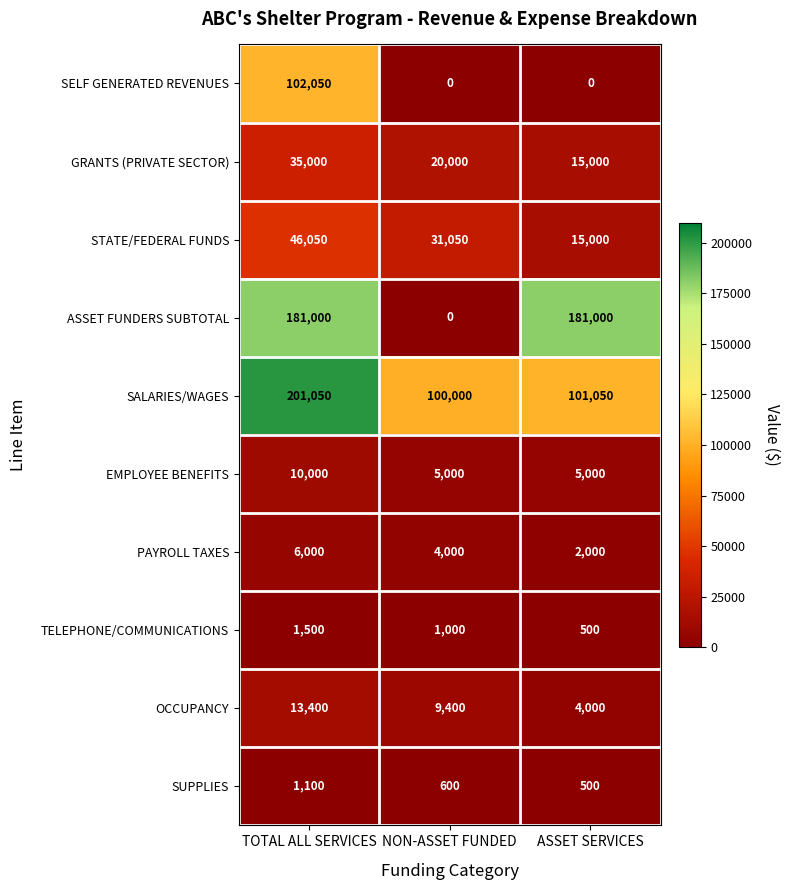

The value of SELF GENERATED REVENUES at TOTAL ALL SERVICES is 173750. True or false?

False